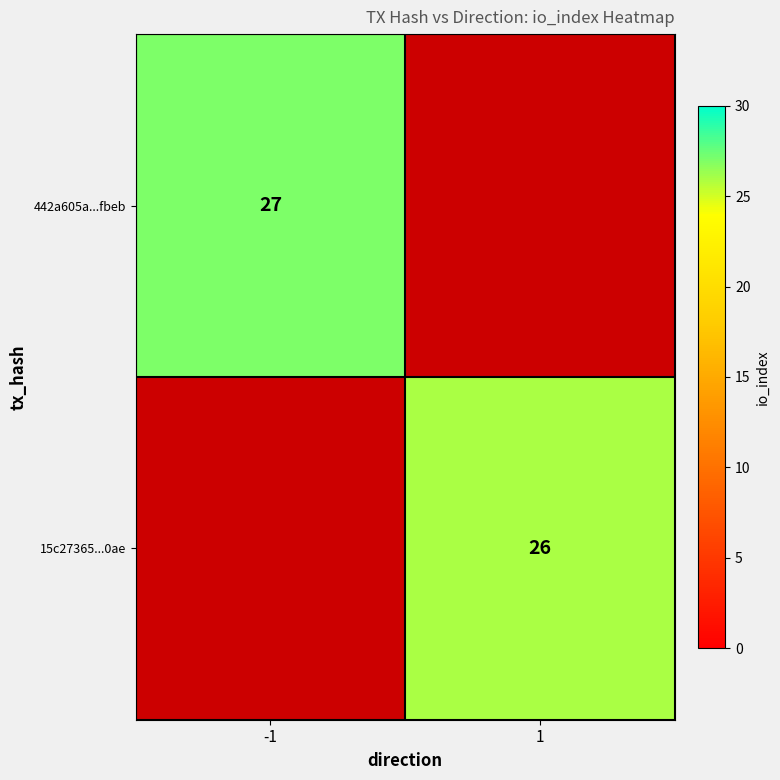

True or false: 15c27365...0ae has a value of 26 at 1.

True